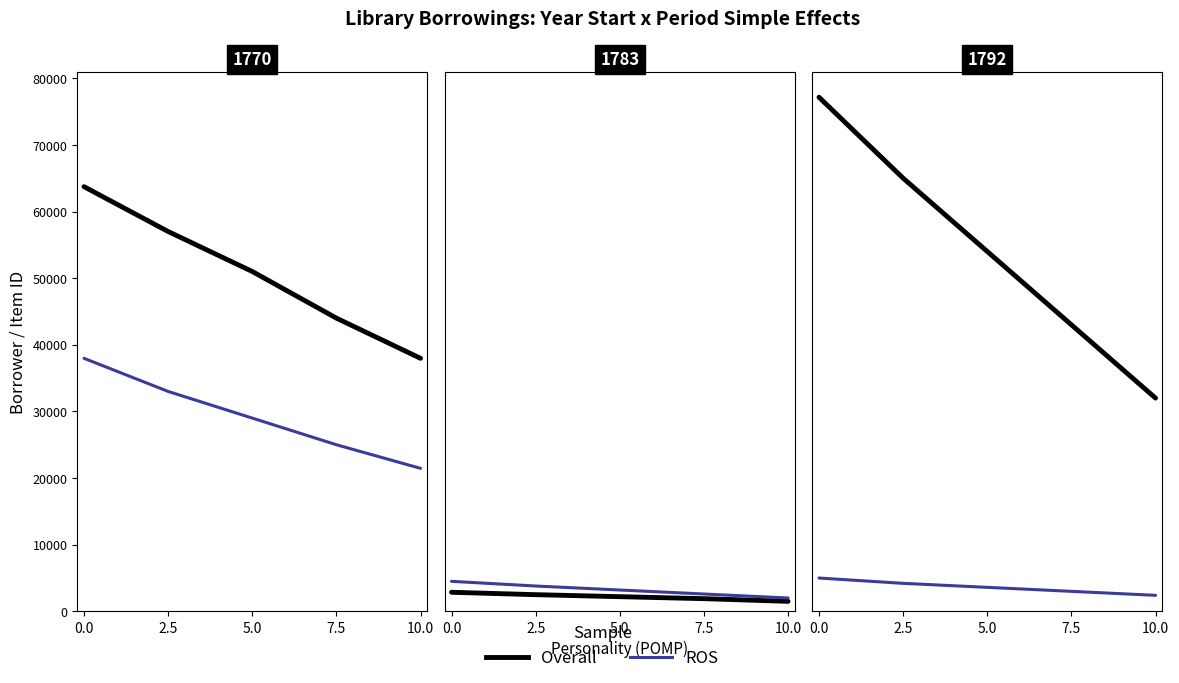

What is the value of the Overall point at the 5th from the left?

32000